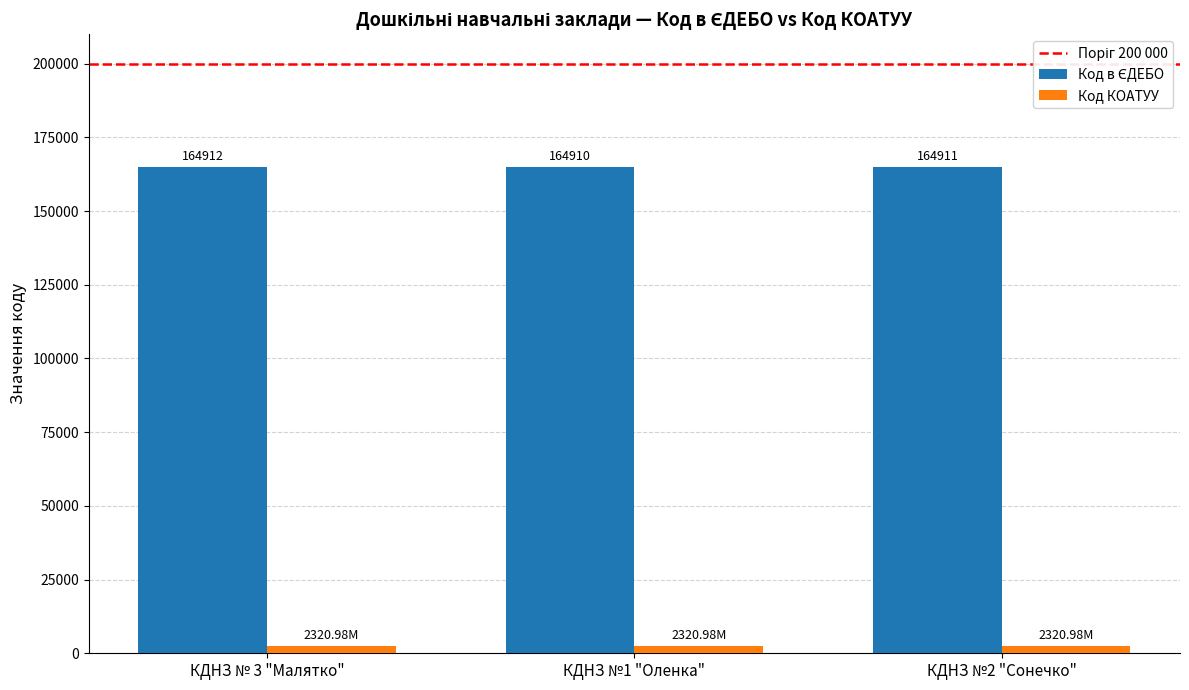

What is the difference between the highest and lowest values at КДНЗ №1 "Оленка"?

162589.0